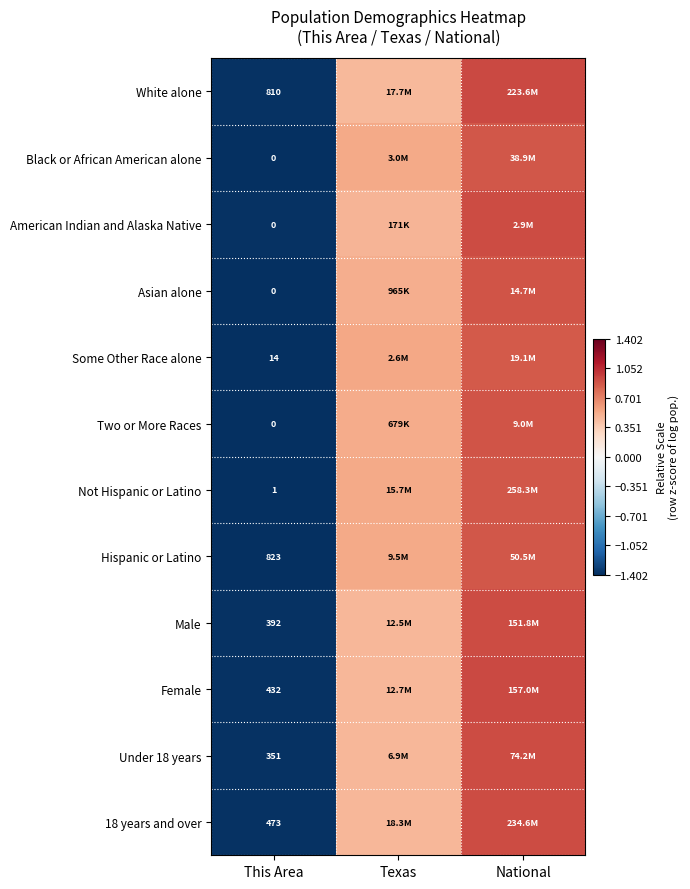

Is the value of American Indian and Alaska Native at National greater than the value of Asian alone at This Area?

Yes